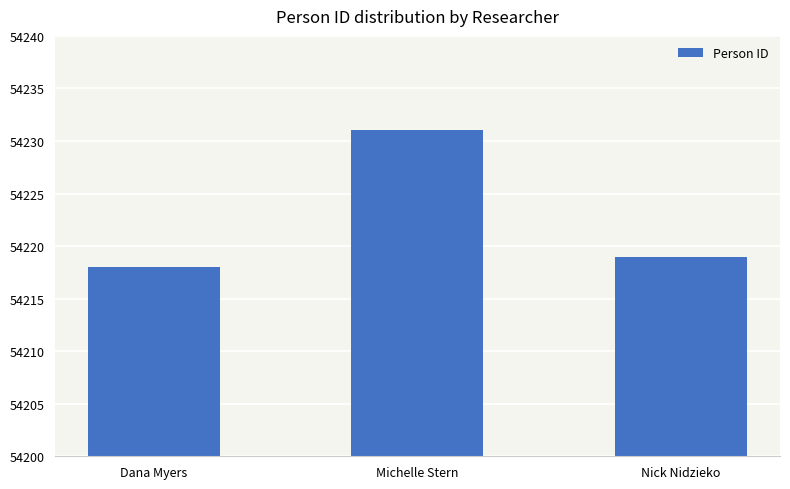

True or false: the data shows 54219 at Nick Nidzieko.

True